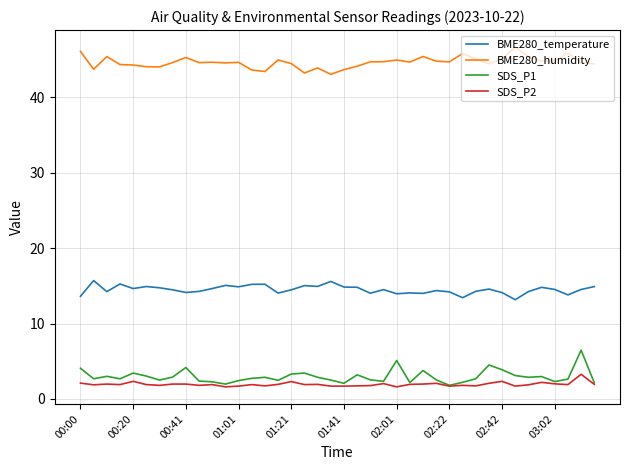

What is the maximum value for SDS_P2?

3.3